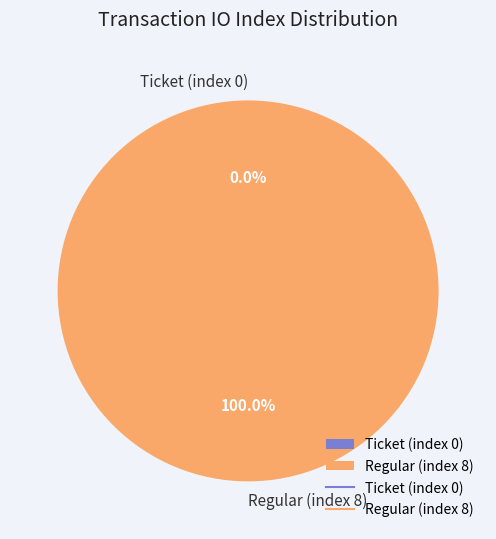

How many slices are in this pie chart?

2